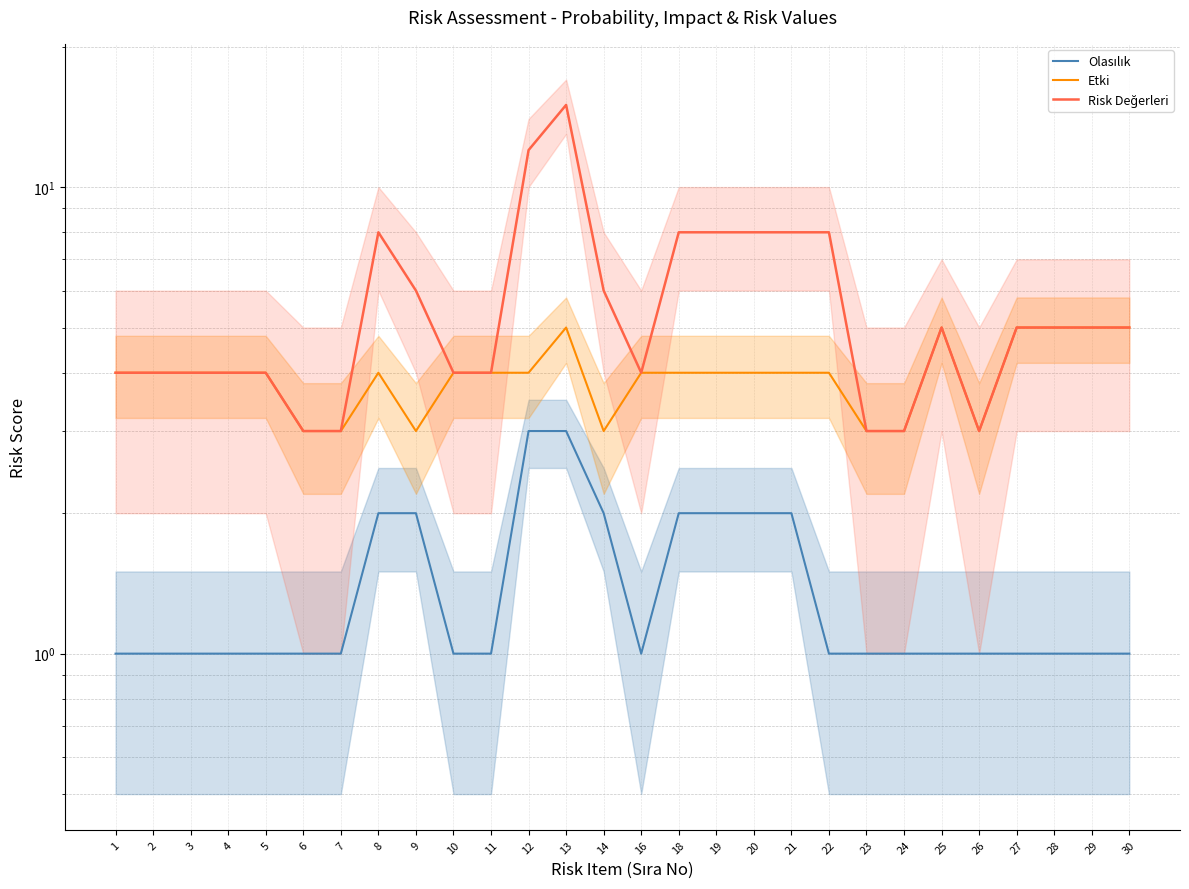

What is the value of the Olasılık point at the 14th from the left?

2